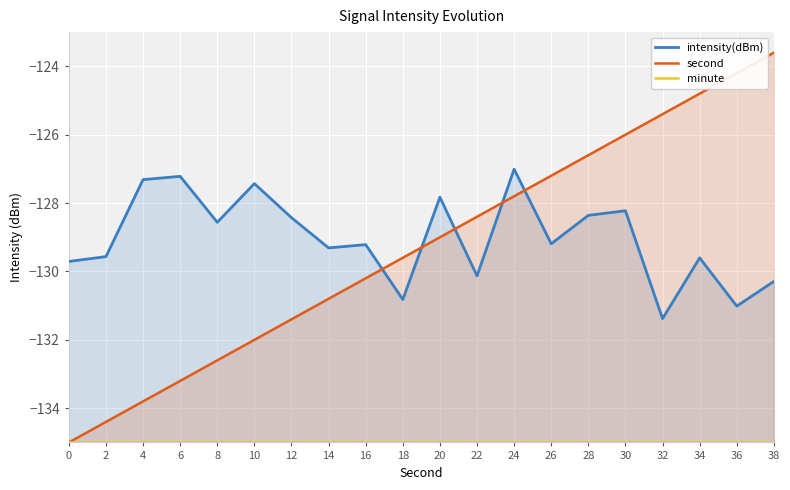

The second series shows -123.6 at 38. True or false?

True